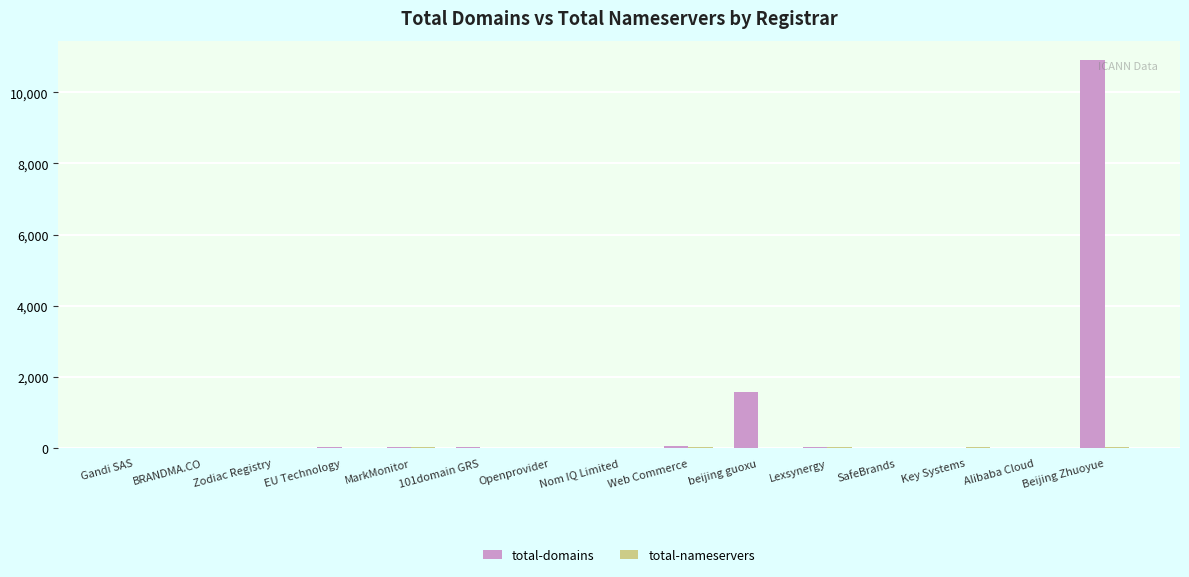

What is the sum of the total-domains values at BRANDMA.CO and 101domain GRS?

39